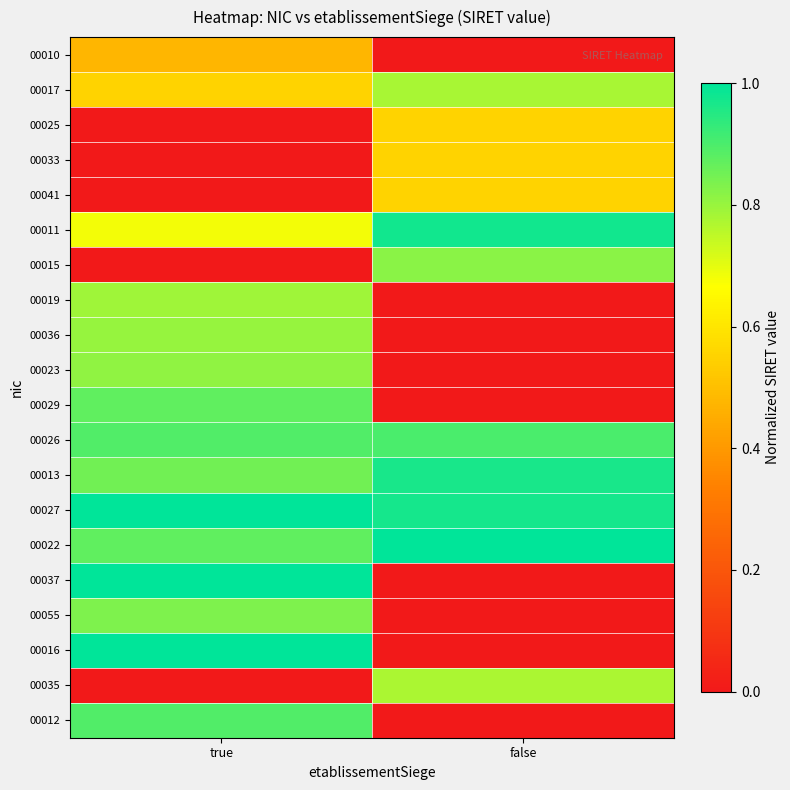

Which label corresponds to the largest value in the chart?

false